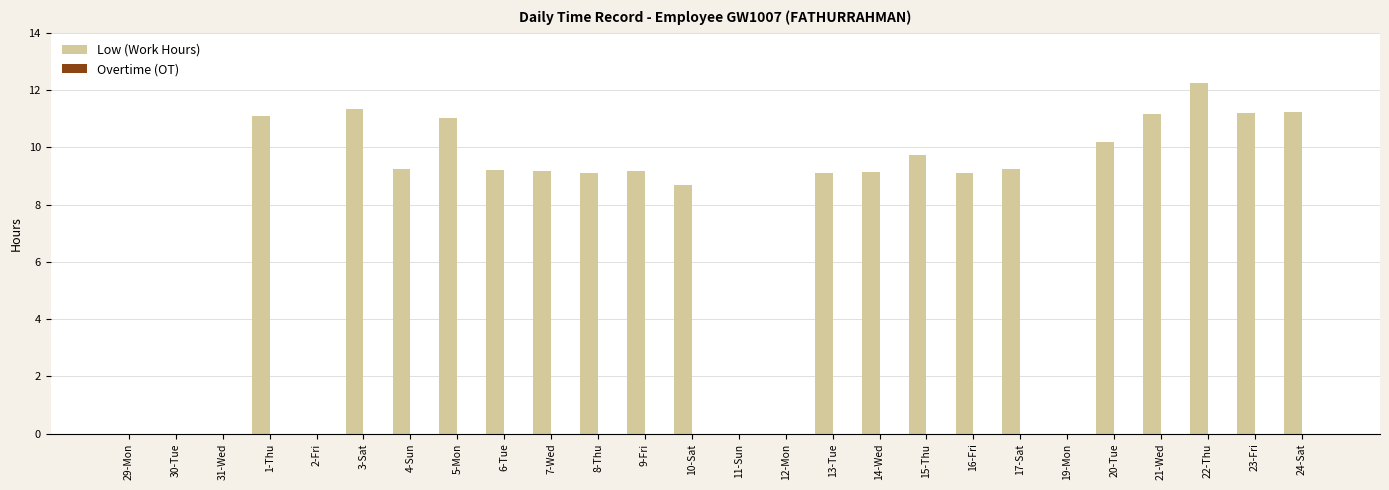

The value at 23-Fri is 2.9. True or false?

False